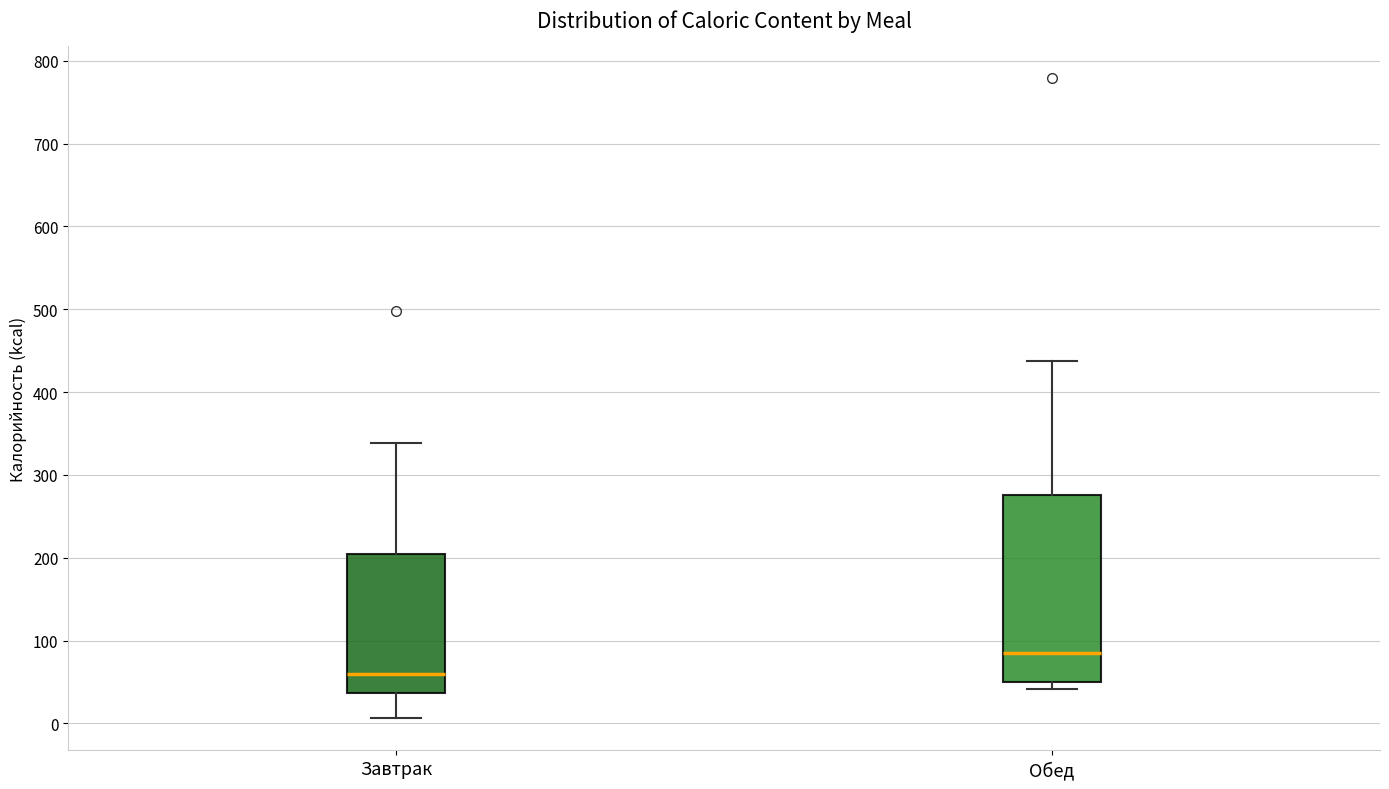

Reading left to right, read every box against the y-axis: the position of its median line, the range the box covers, and the ends of its whiskers. The values are not printed on the chart, so give them approximately, as read against the axis.

Завтрак: median 60, box 40 to 200, whiskers 10 to 340
Обед: median 80, box 50 to 280, whiskers 40 to 440